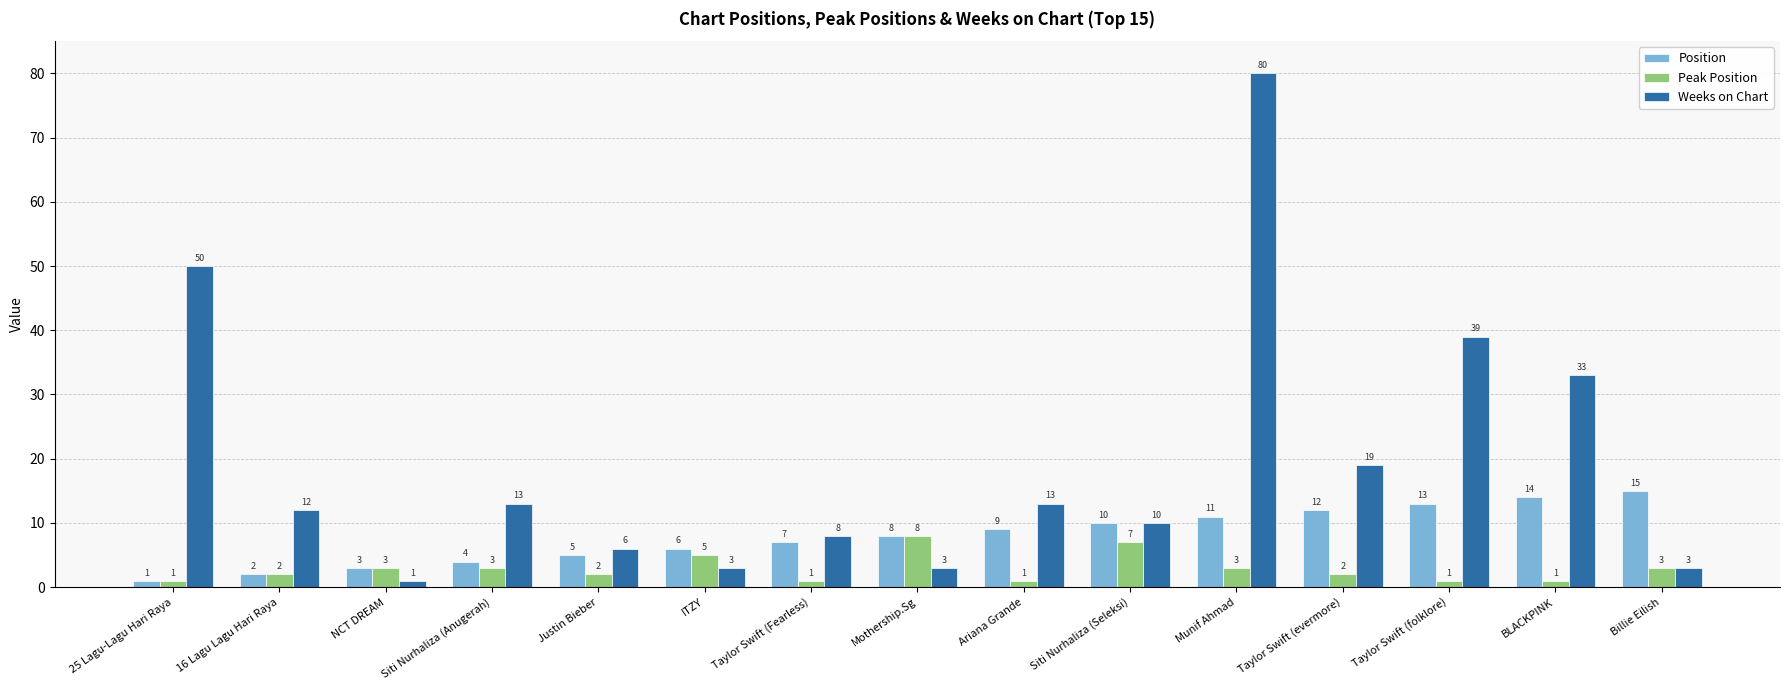

What is the difference between the highest and lowest values at Taylor Swift (Fearless)?

7